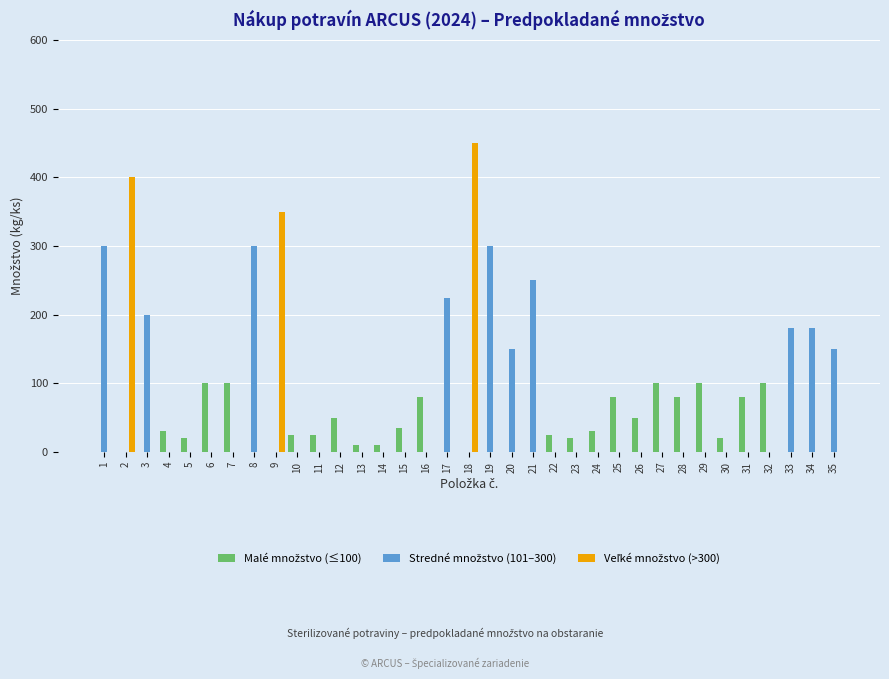

What is the greatest value displayed?

450